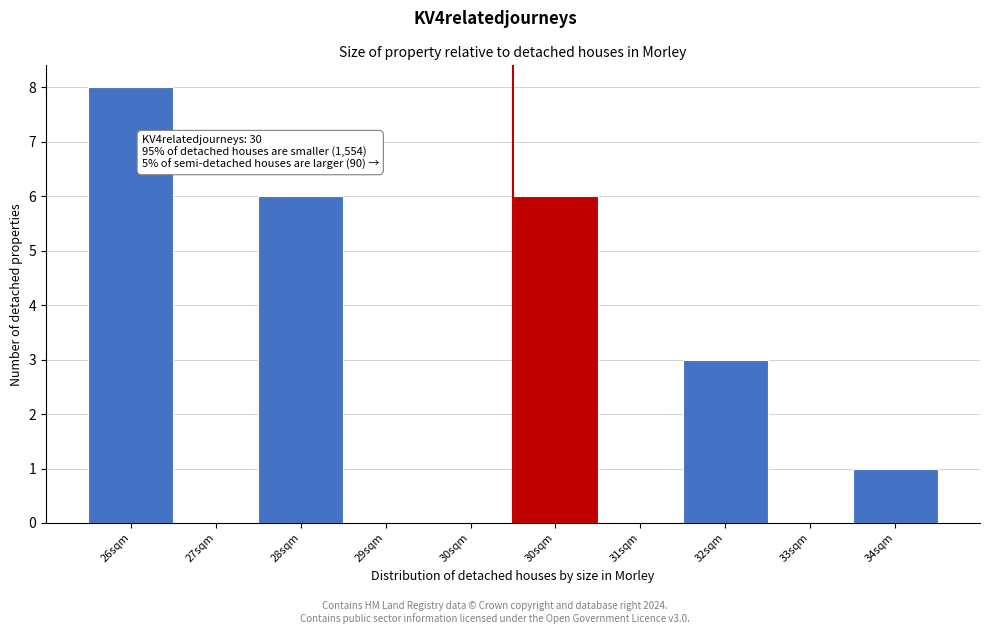

How many categories are shown in the chart?

10